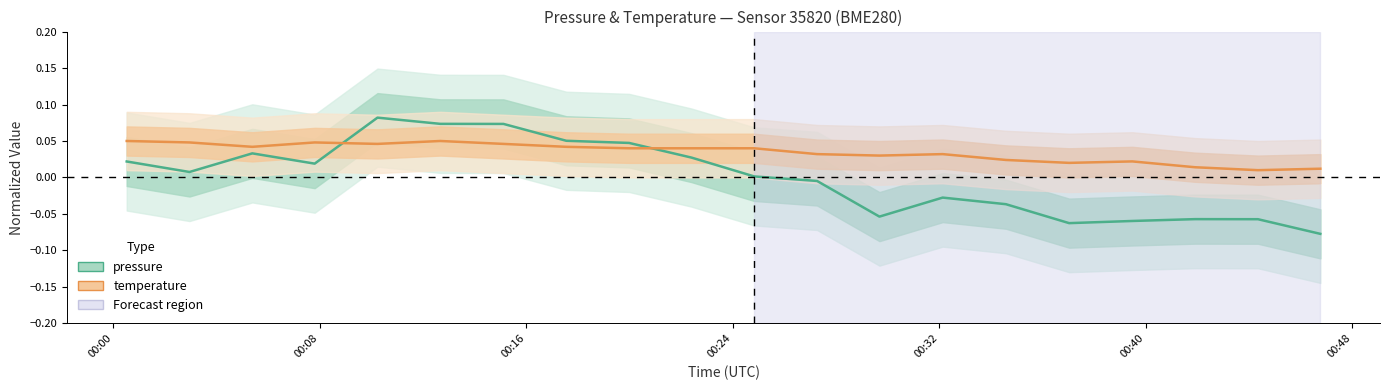

Reading left to right, extract all data points from this chart.

pressure: 0.0	0.0	0.0	0.0	0.1	0.1	0.1	0.1	0.0	0.0	0.0	-0.0	-0.1	-0.0	-0.0	-0.1	-0.1	-0.1	-0.1	-0.1
temperature: 0.1	0.0	0.0	0.0	0.0	0.1	0.0	0.0	0.0	0.0	0.0	0.0	0.0	0.0	0.0	0.0	0.0	0.0	0.0	0.0